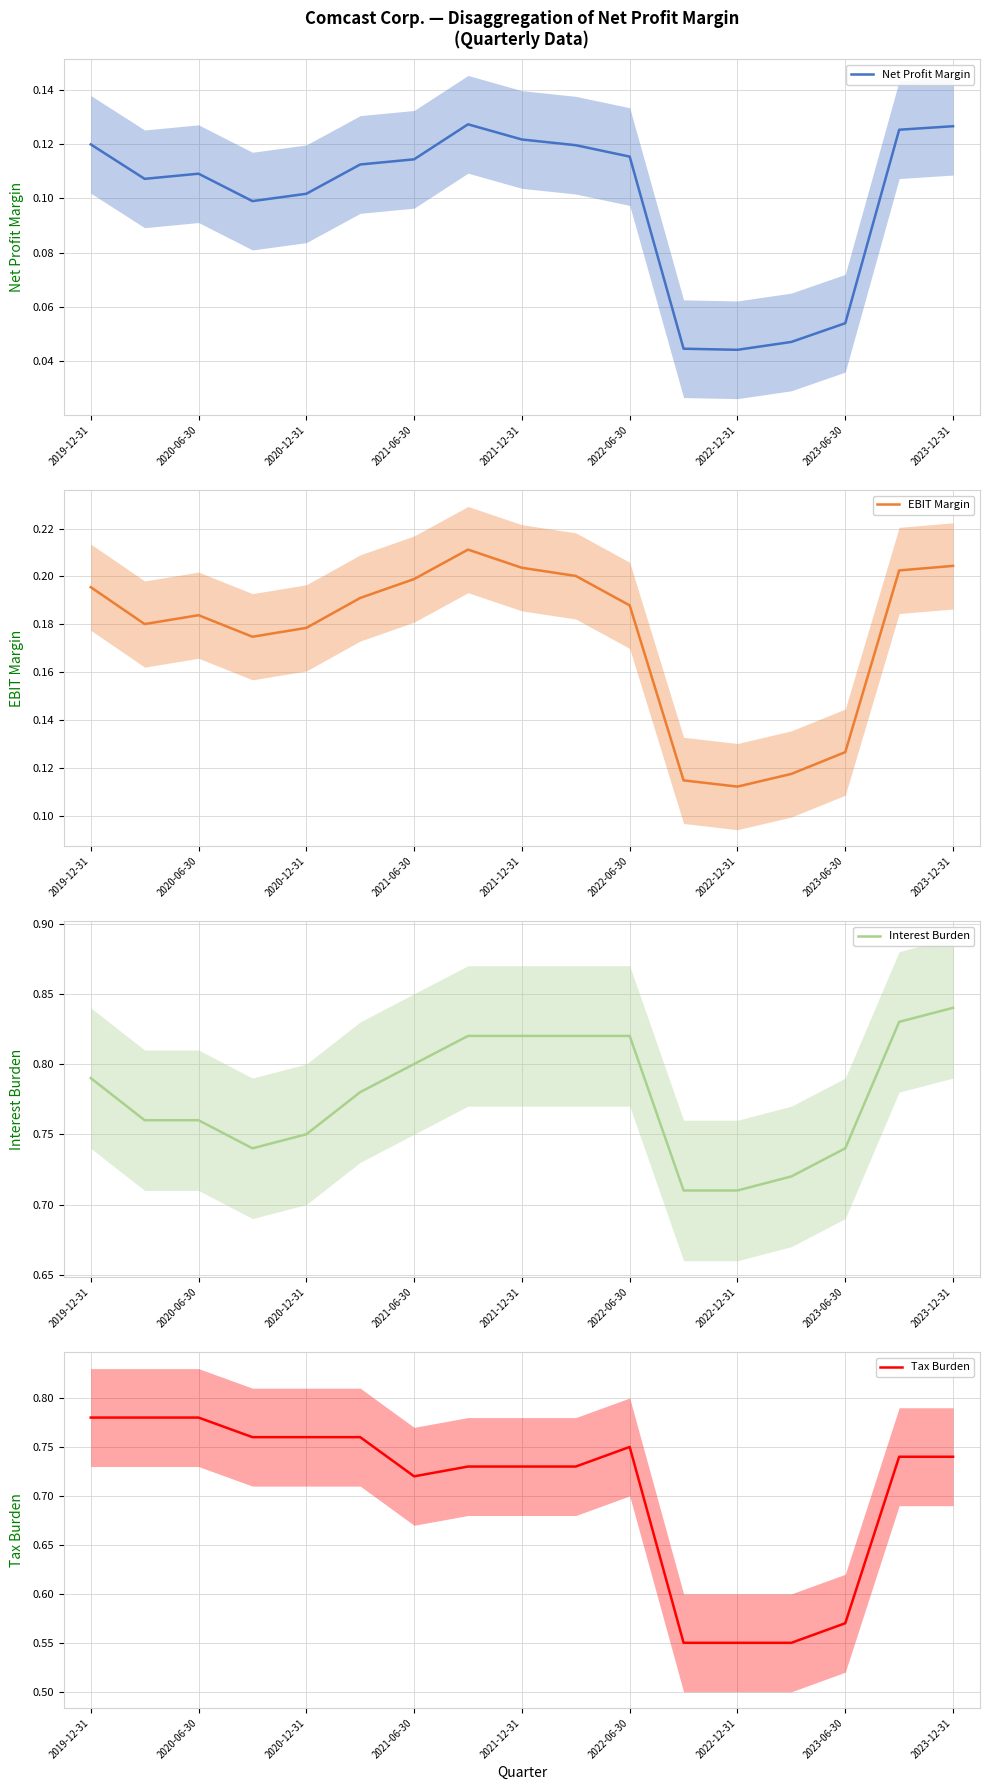

Reading right to left, transcribe all the data shown in this chart.

Net Profit Margin: 0.1	0.1	0.1	0.0	0.0	0.0	0.1	0.1	0.1	0.1	0.1	0.1	0.1	0.1	0.1	0.1	0.1
EBIT Margin: 0.2	0.2	0.1	0.1	0.1	0.1	0.2	0.2	0.2	0.2	0.2	0.2	0.2	0.2	0.2	0.2	0.2
Interest Burden: 0.8	0.8	0.7	0.7	0.7	0.7	0.8	0.8	0.8	0.8	0.8	0.8	0.8	0.7	0.8	0.8	0.8
Tax Burden: 0.7	0.7	0.6	0.6	0.6	0.6	0.8	0.7	0.7	0.7	0.7	0.8	0.8	0.8	0.8	0.8	0.8